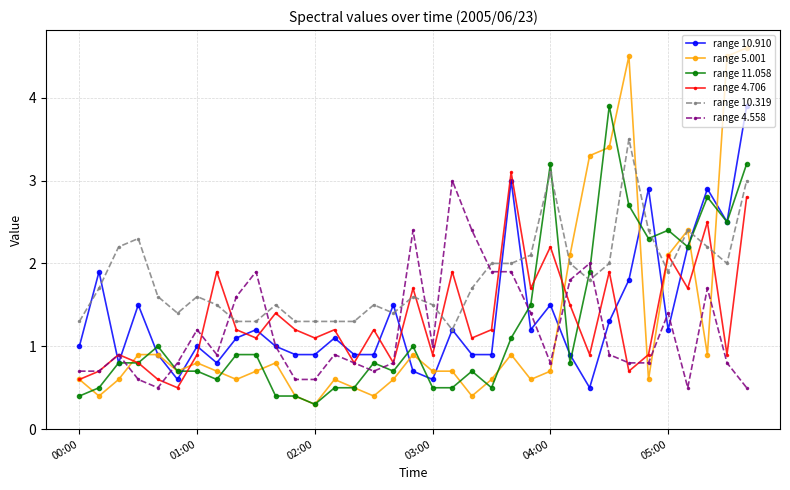

True or false: range 5.001 and range 4.558 cross at least once.

True